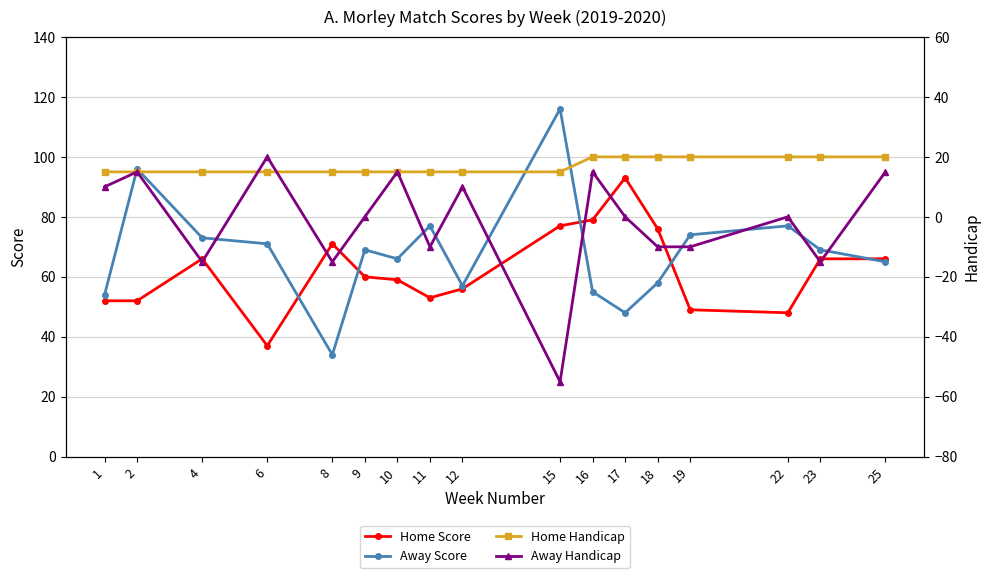

How many data points in Home Score are less than 60?

8